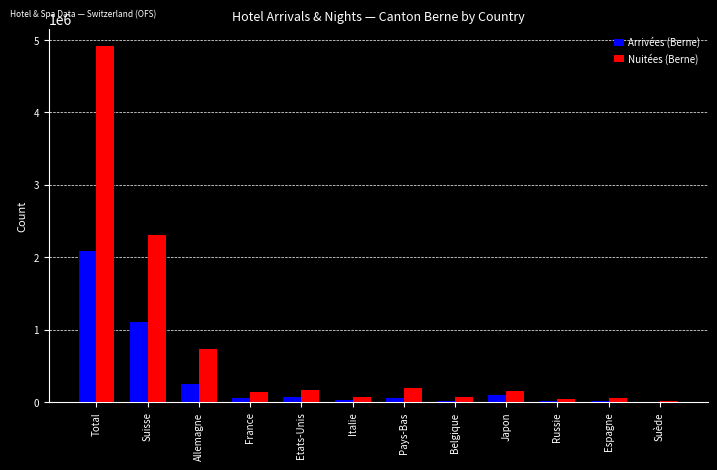

The value of Arrivées (Berne) at Etats-Unis is 65264. True or false?

True